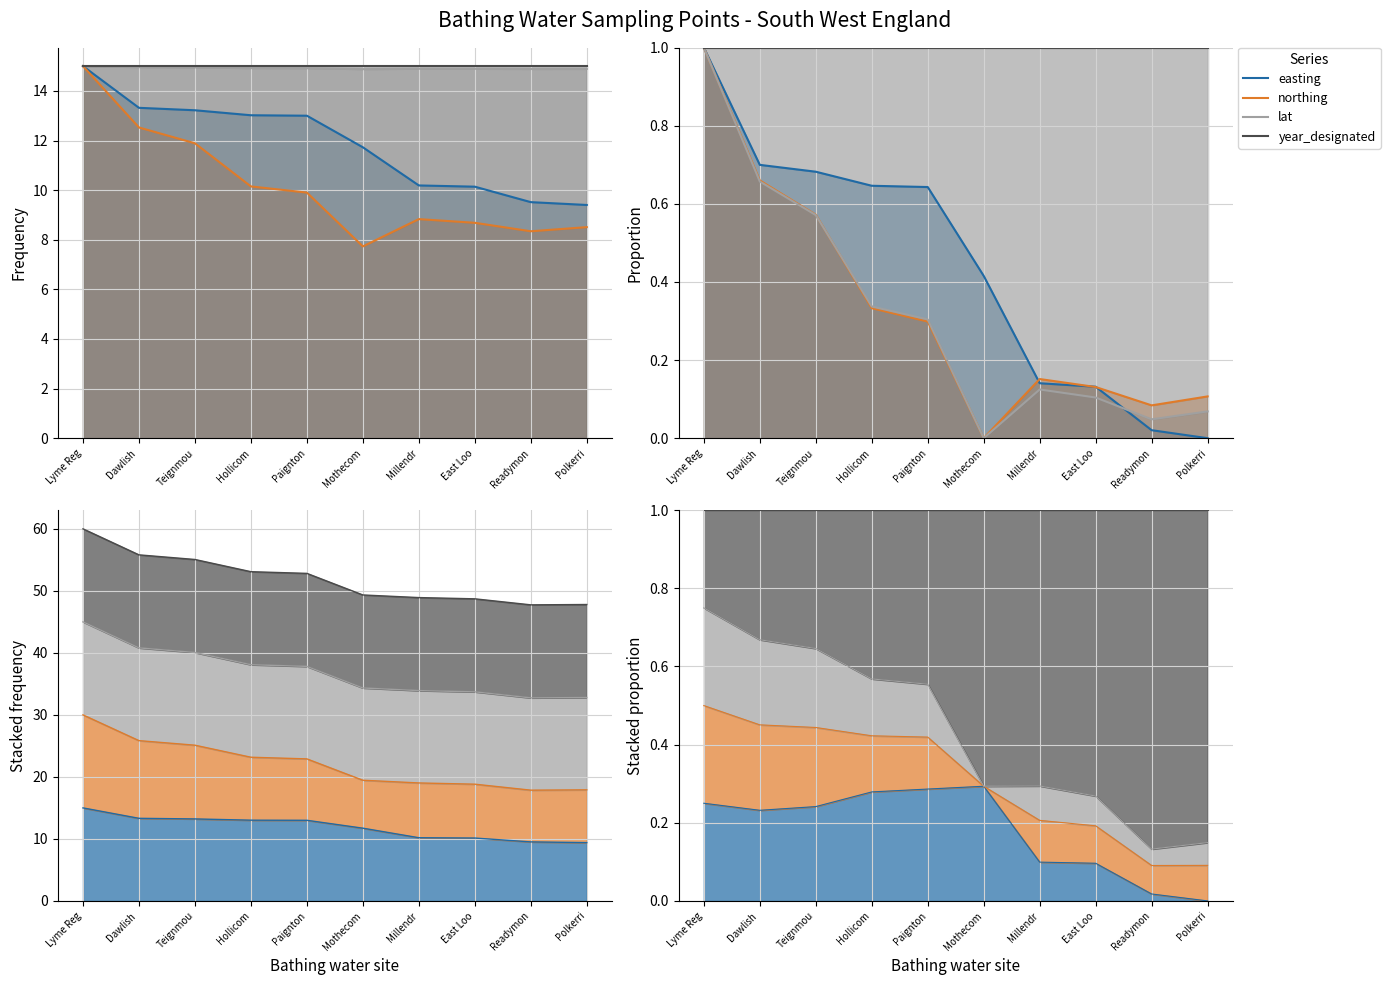

Count the number of data series in this chart.

4